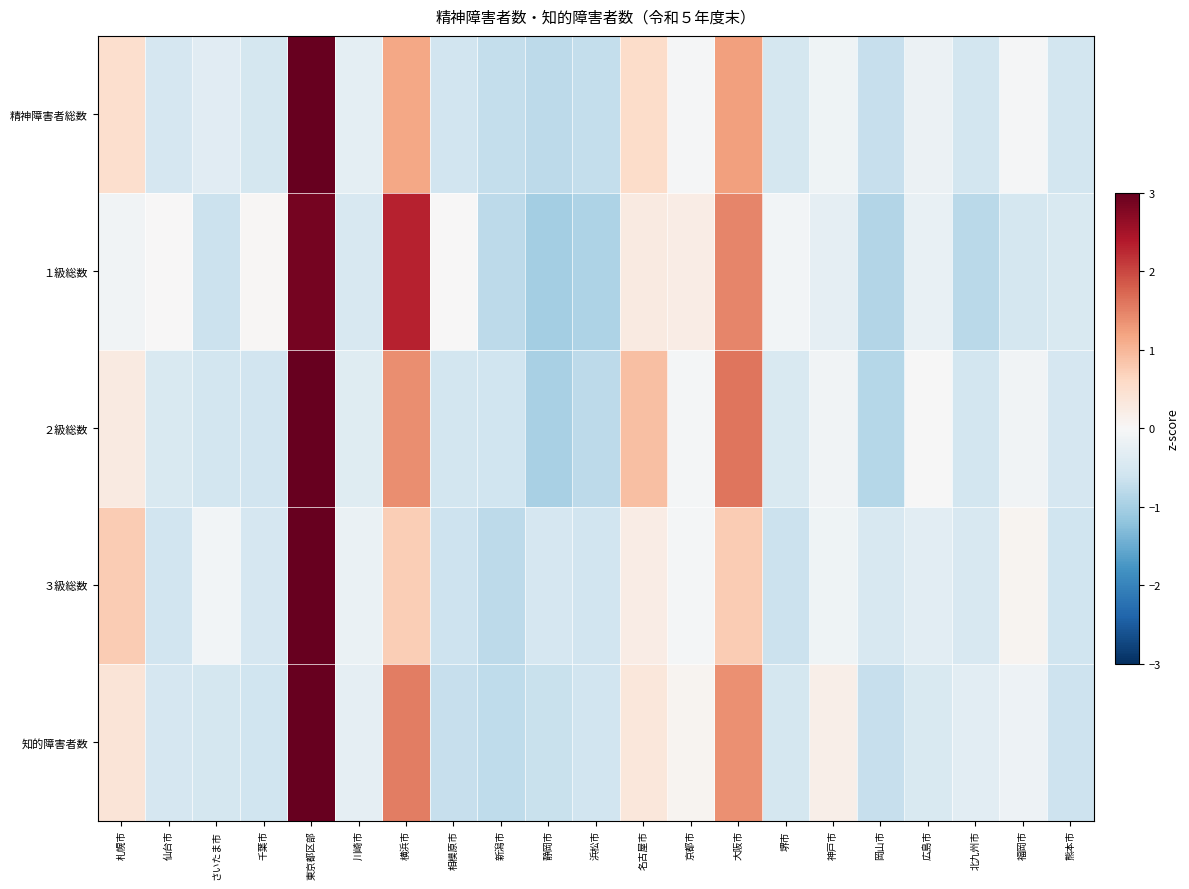

What is the total value across all series at 静岡市?

-3.9